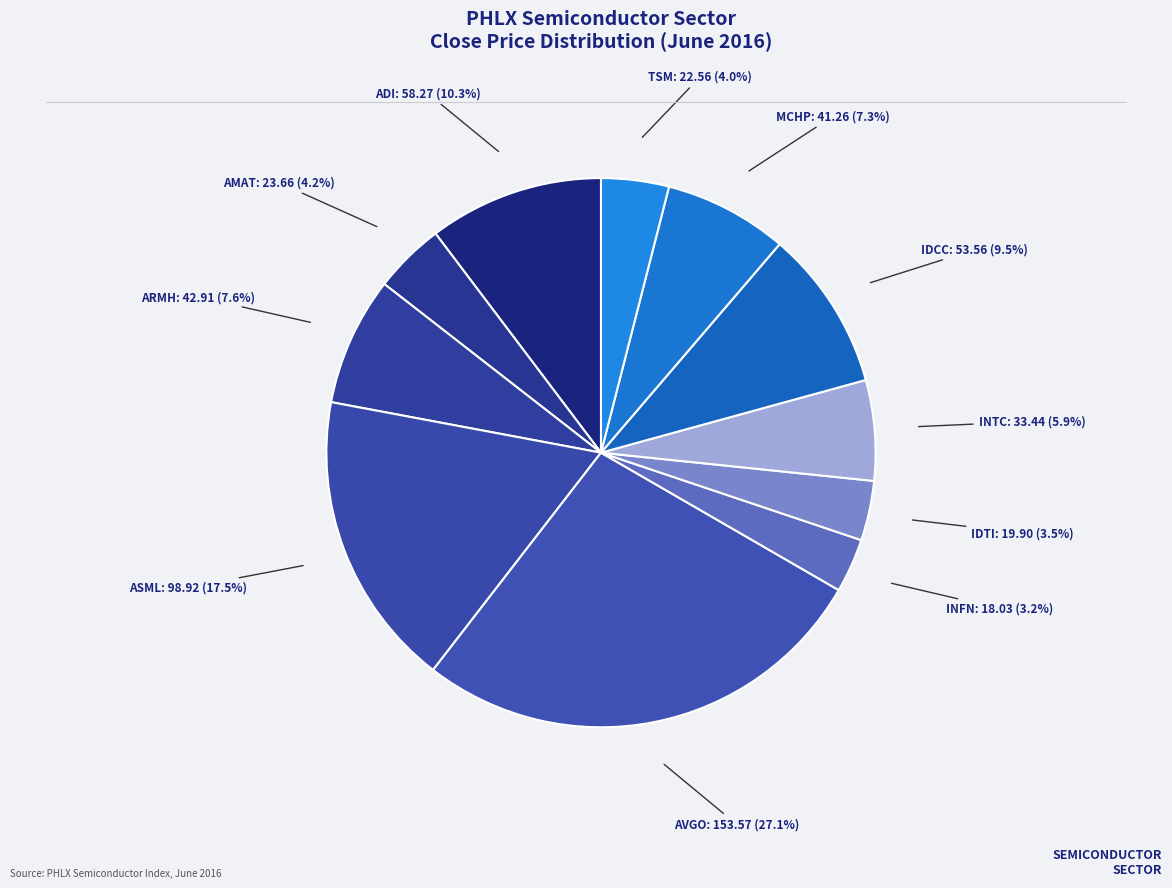

Count the number of slices in the pie.

11